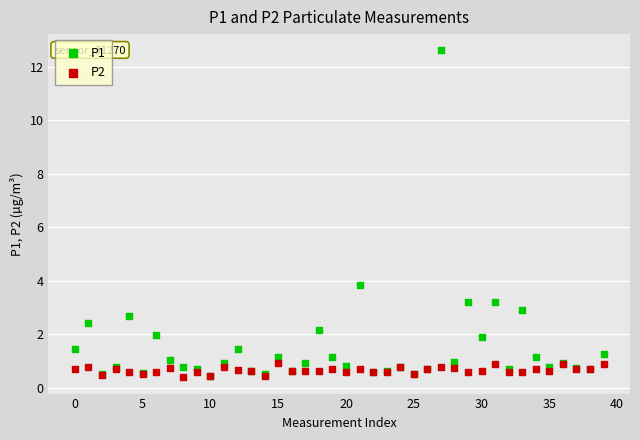

Across all series, what Y value is closest to 6?

3.9